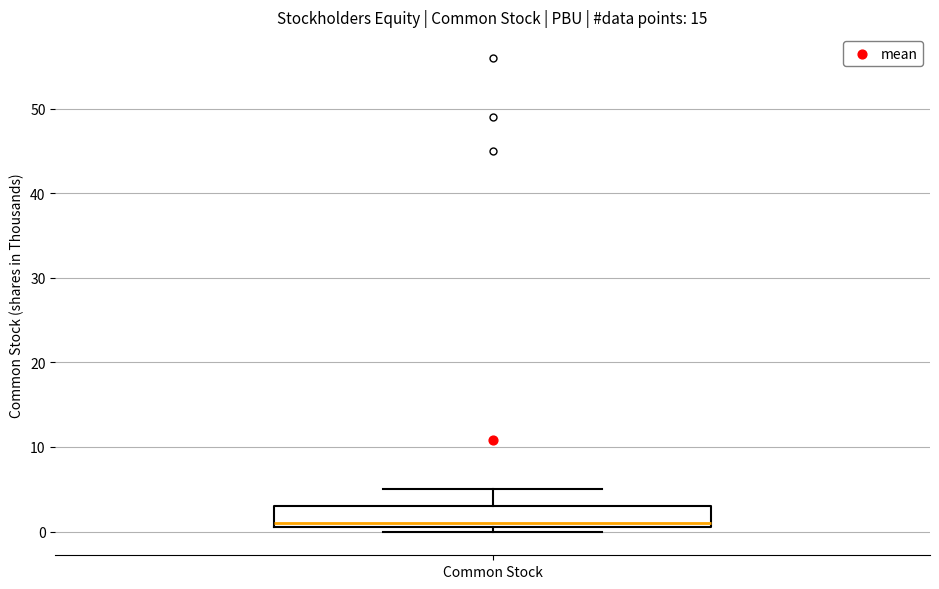

Read this box plot against the y-axis: the position of the median line, the range covered by the box, and the ends of both whiskers. The values are not printed on the chart, so give them approximately, as read against the axis.

median 1 (just above the box's lower edge), box 1 to 3, whiskers 0 to 5